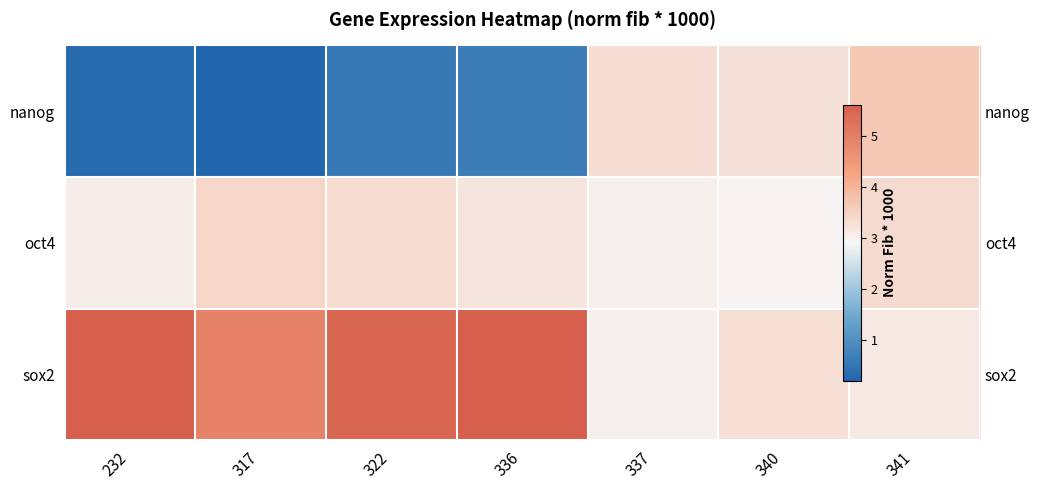

How many values in the sox2 series exceed 4?

4